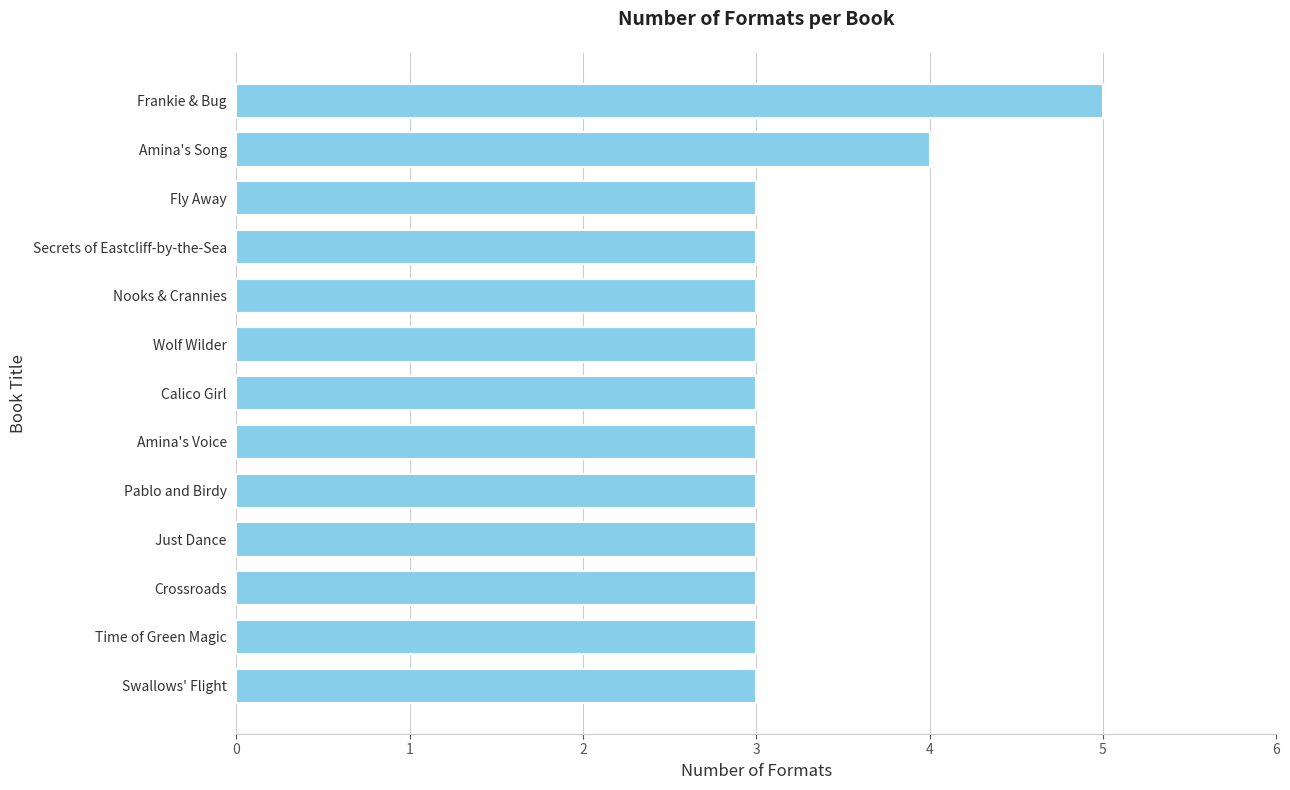

How many categories are shown in the chart?

13